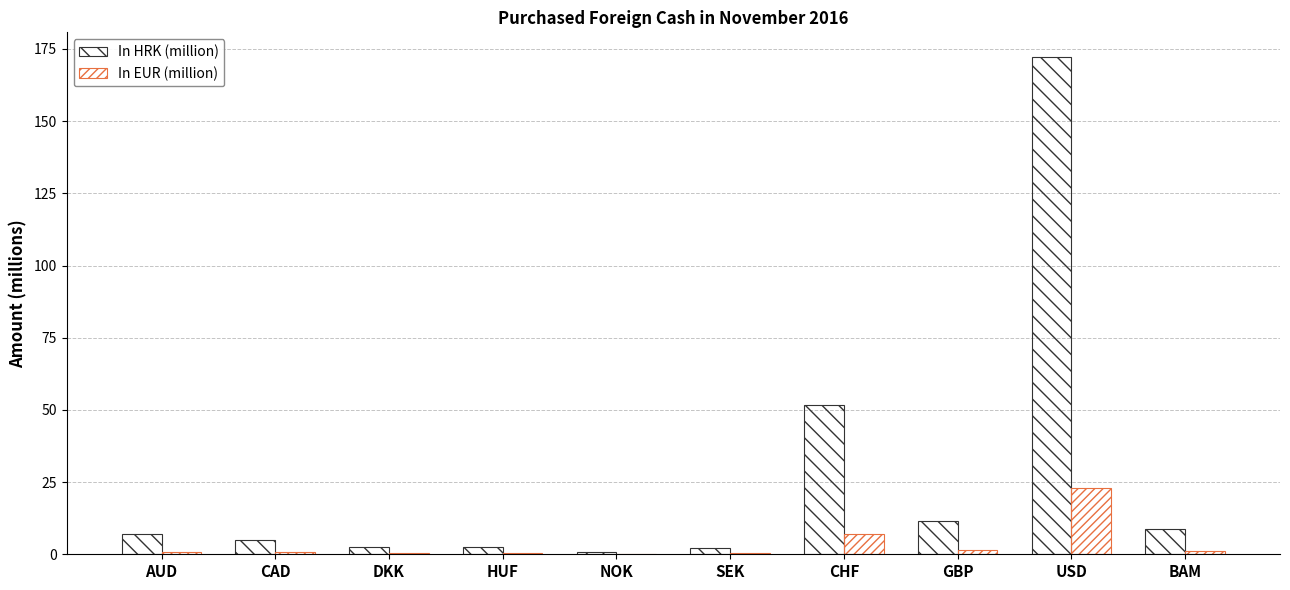

Are the bars horizontal?

No